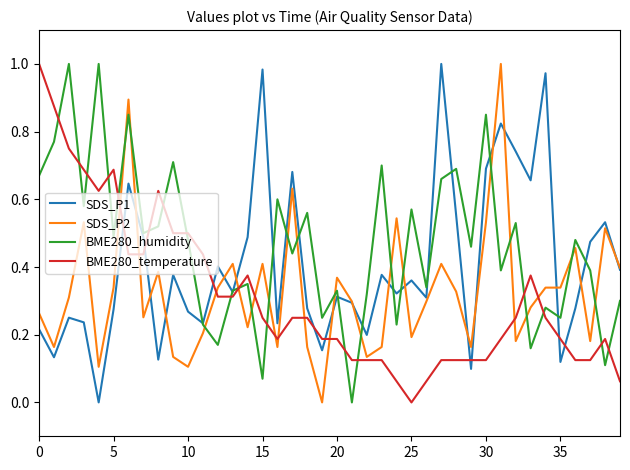

Which series has the largest total across all categories?

BME280_humidity